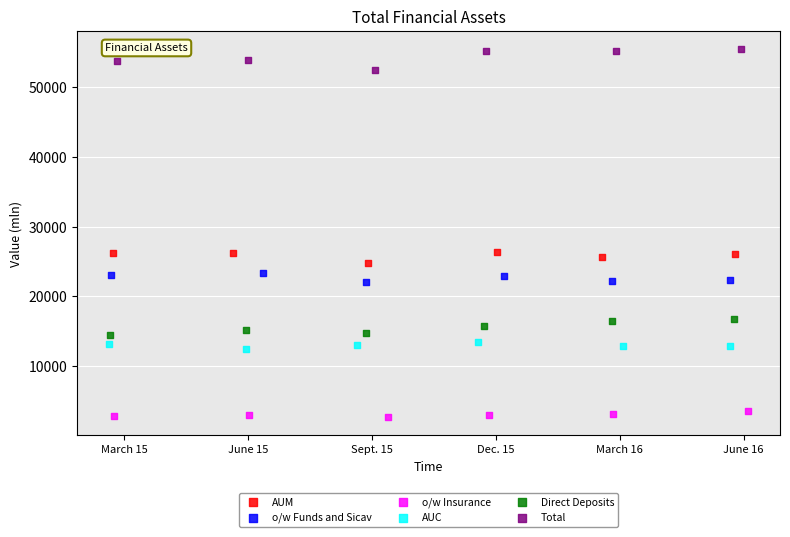

What are all the series names shown in the legend?

AUM, o/w Funds and Sicav, o/w Insurance, AUC, Direct Deposits, Total